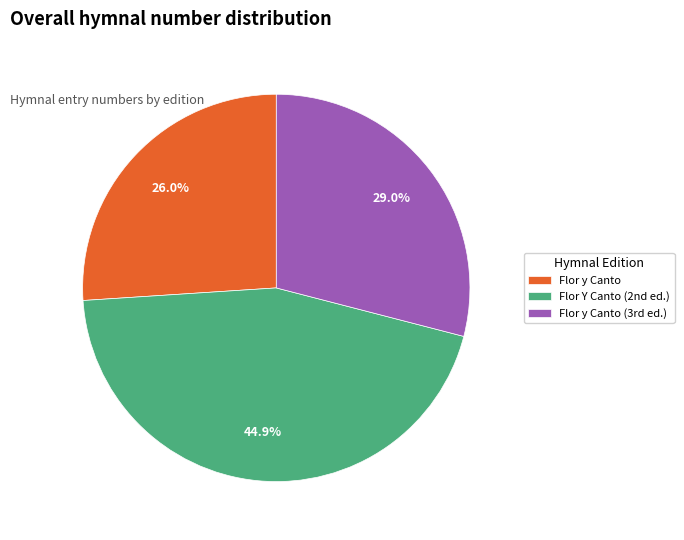

Does Flor y Canto account for over 50% of the chart?

No